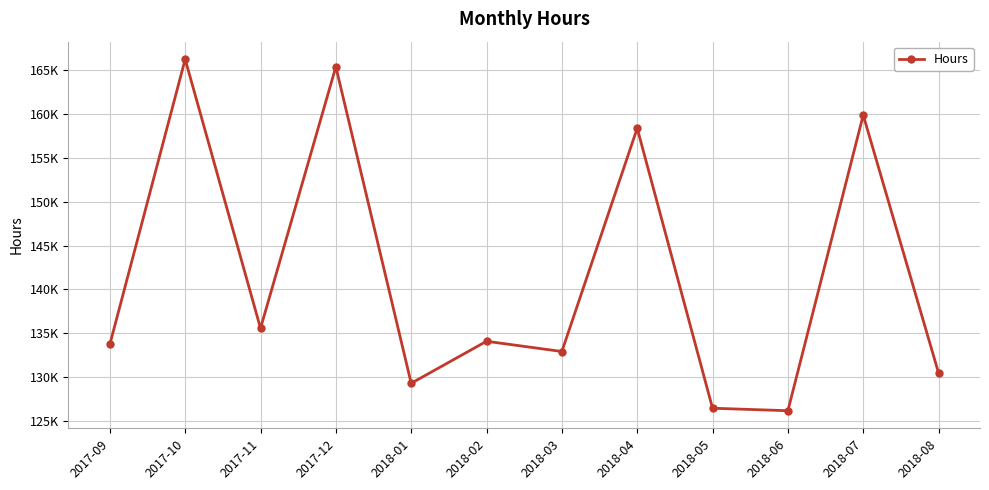

What is the difference between the values at 2018-04 and 2018-06?

32240.2